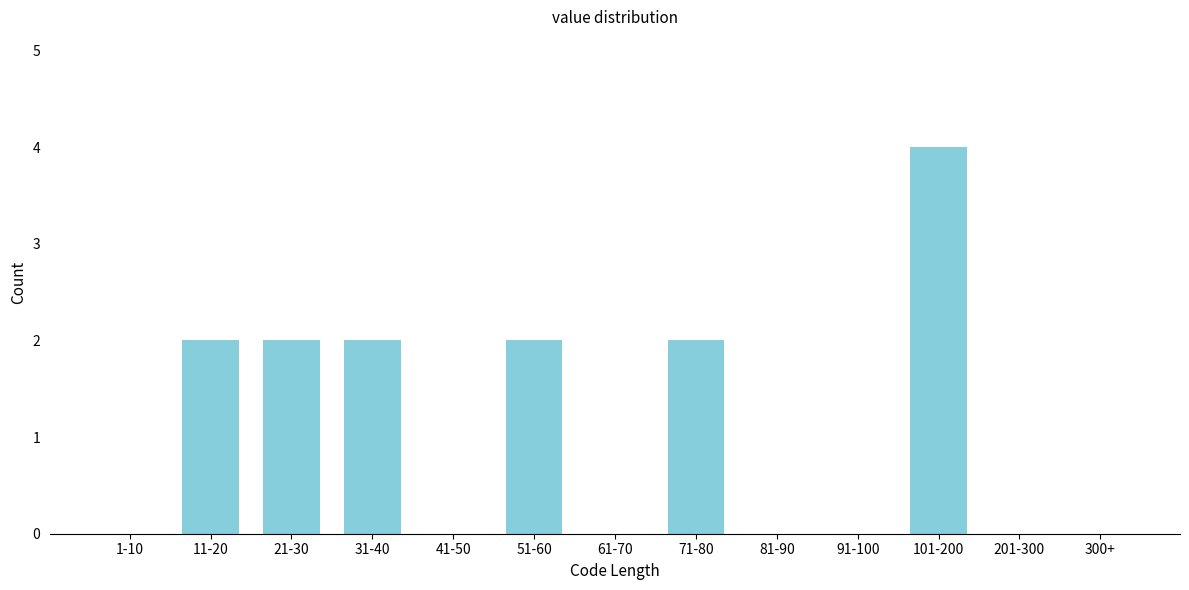

Reading left to right, what are all the values shown in this chart?

1-10=0	11-20=2	21-30=2	31-40=2	41-50=0	51-60=2	61-70=0	71-80=2	81-90=0	91-100=0	101-200=4	201-300=0	300+=0